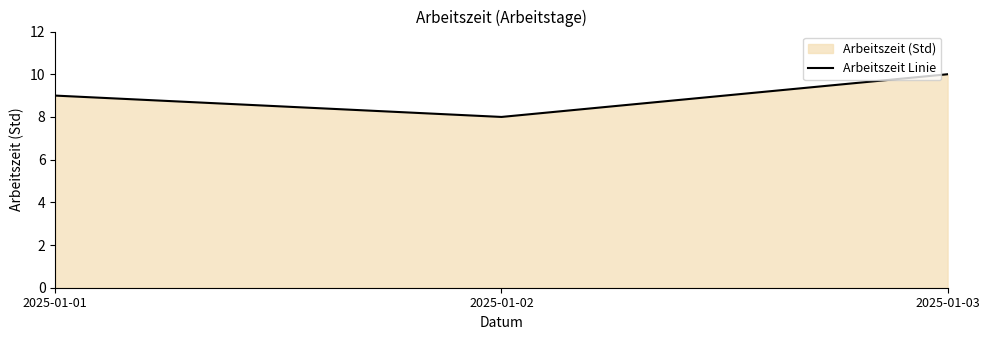

True or false: the data shows 7 at 2025-01-03.

False